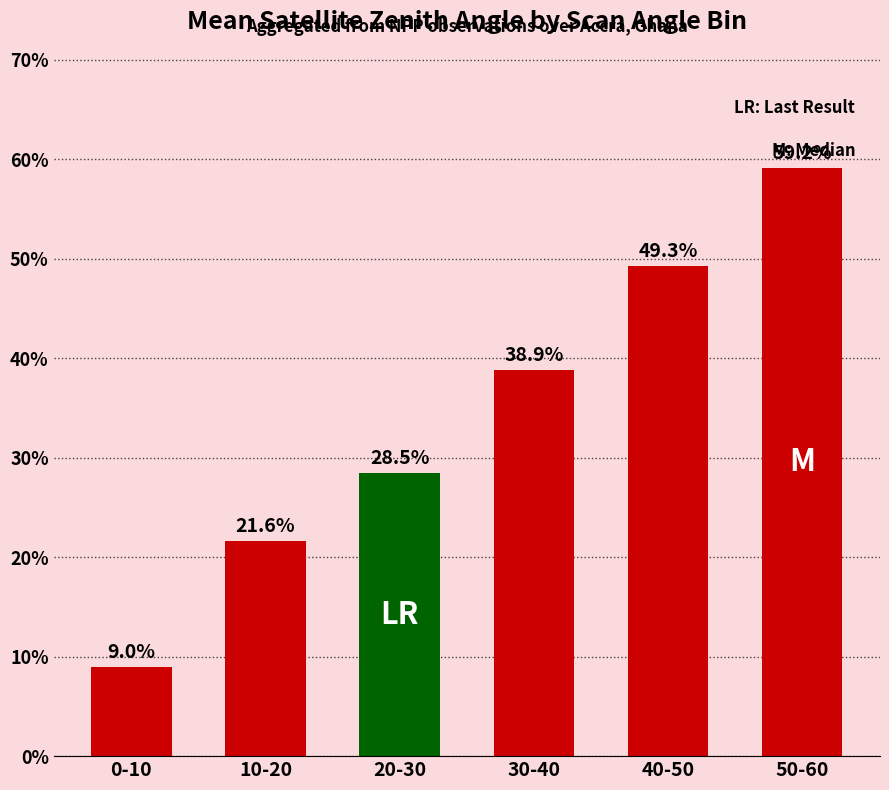

True or false: the data shows 49.3 at 40-50.

True